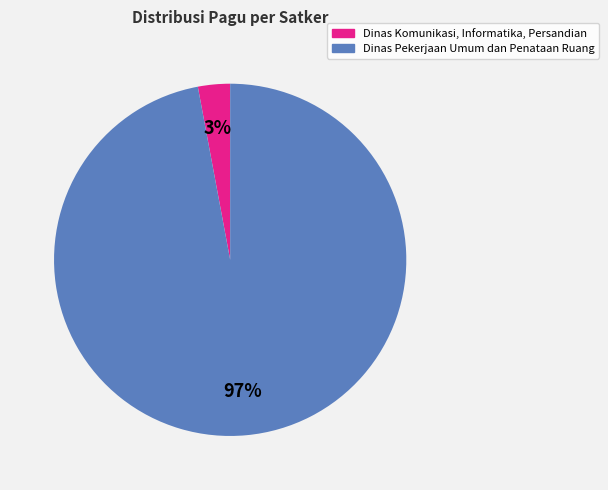

Which has a higher value, Dinas Komunikasi, Informatika, Persandian or Dinas Pekerjaan Umum dan Penataan Ruang?

Dinas Pekerjaan Umum dan Penataan Ruang